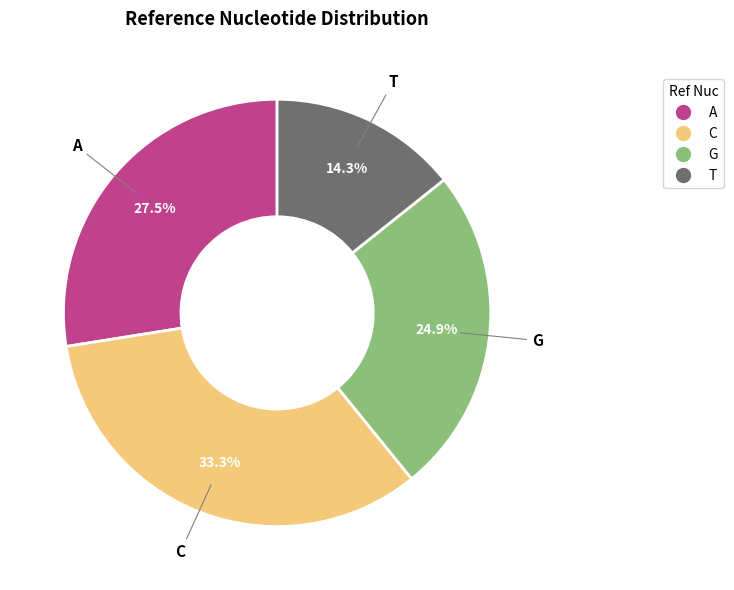

Rank the categories by value from highest to lowest.

C, A, G, T